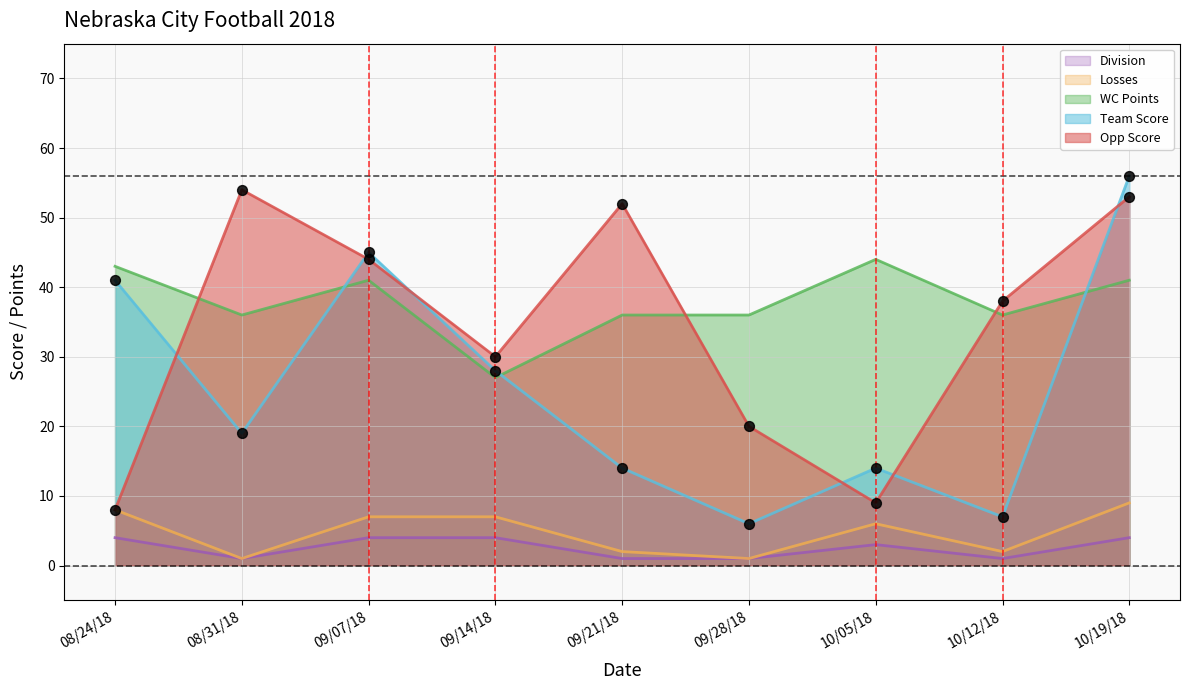

Which series has the largest total across all categories?

WC Points